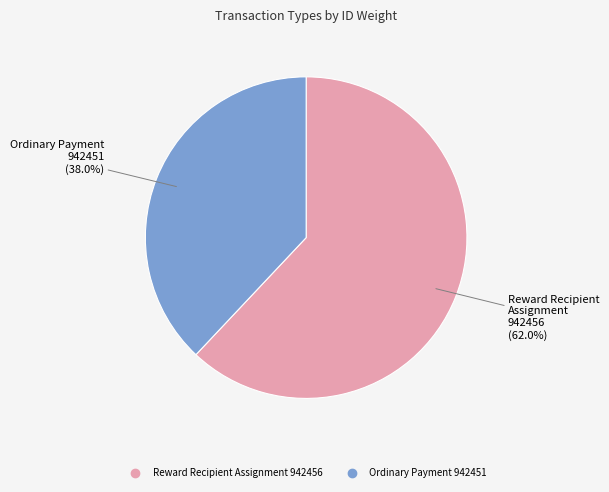

Does any single category account for the majority?

Yes